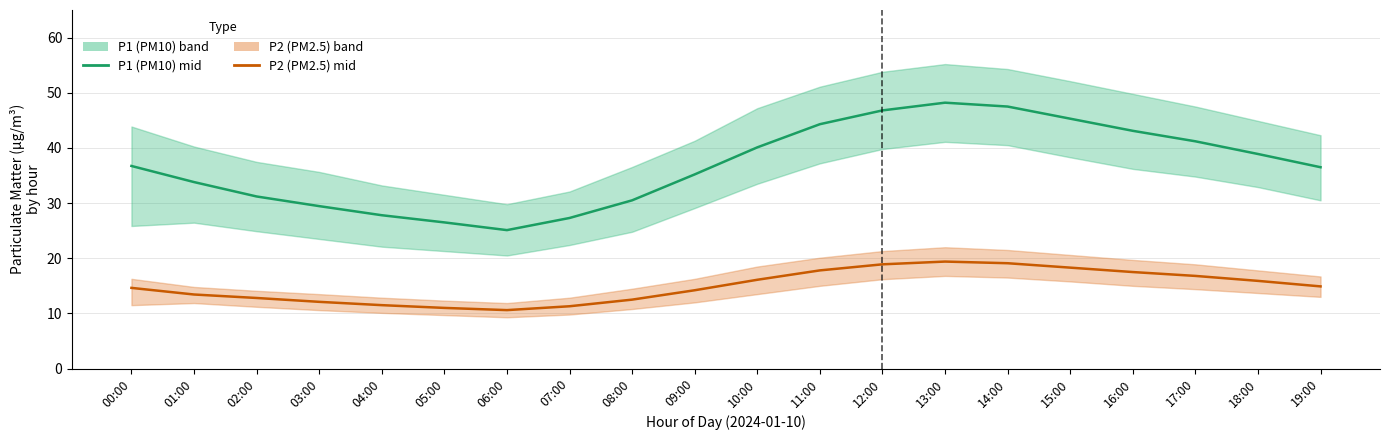

What are all the series names shown in the legend?

P1 (PM10) mid, P2 (PM2.5) mid